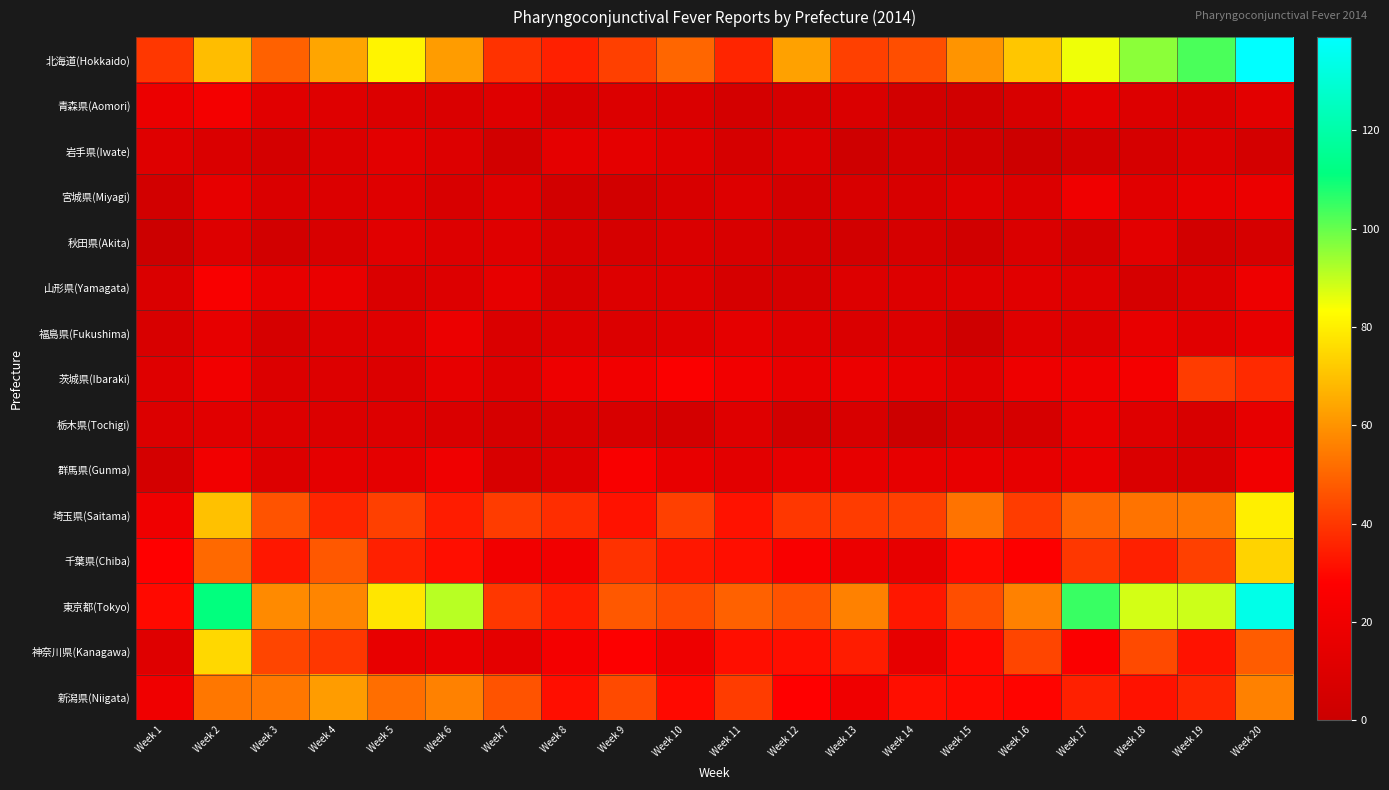

Reading left to right, list all the values displayed in this chart.

北海道(Hokkaido): Week 1=40	Week 2=69	Week 3=49	Week 4=64	Week 5=81	Week 6=62	Week 7=39	Week 8=35	Week 9=42	Week 10=50	Week 11=36	Week 12=63	Week 13=42	Week 14=45	Week 15=60	Week 16=71	Week 17=85	Week 18=96	Week 19=103	Week 20=139
青森県(Aomori): Week 1=18	Week 2=22	Week 3=12	Week 4=11	Week 5=9	Week 6=8	Week 7=11	Week 8=7	Week 9=9	Week 10=8	Week 11=5	Week 12=6	Week 13=8	Week 14=4	Week 15=3	Week 16=7	Week 17=13	Week 18=10	Week 19=8	Week 20=13
岩手県(Iwate): Week 1=11	Week 2=8	Week 3=5	Week 4=9	Week 5=13	Week 6=10	Week 7=4	Week 8=14	Week 9=14	Week 10=11	Week 11=6	Week 12=9	Week 13=2	Week 14=5	Week 15=3	Week 16=1	Week 17=4	Week 18=6	Week 19=9	Week 20=5
宮城県(Miyagi): Week 1=4	Week 2=15	Week 3=8	Week 4=9	Week 5=11	Week 6=7	Week 7=11	Week 8=4	Week 9=4	Week 10=7	Week 11=10	Week 12=5	Week 13=7	Week 14=7	Week 15=11	Week 16=9	Week 17=20	Week 18=12	Week 19=16	Week 20=18
秋田県(Akita): Week 1=0	Week 2=10	Week 3=4	Week 4=7	Week 5=12	Week 6=10	Week 7=11	Week 8=7	Week 9=6	Week 10=8	Week 11=7	Week 12=5	Week 13=4	Week 14=6	Week 15=3	Week 16=8	Week 17=5	Week 18=13	Week 19=4	Week 20=6
山形県(Yamagata): Week 1=8	Week 2=25	Week 3=16	Week 4=17	Week 5=8	Week 6=10	Week 7=15	Week 8=7	Week 9=10	Week 10=10	Week 11=6	Week 12=6	Week 13=10	Week 14=10	Week 15=11	Week 16=12	Week 17=11	Week 18=6	Week 19=9	Week 20=19
福島県(Fukushima): Week 1=7	Week 2=15	Week 3=6	Week 4=10	Week 5=11	Week 6=18	Week 7=8	Week 8=10	Week 9=9	Week 10=11	Week 11=14	Week 12=11	Week 13=8	Week 14=9	Week 15=2	Week 16=11	Week 17=10	Week 18=16	Week 19=12	Week 20=16
茨城県(Ibaraki): Week 1=11	Week 2=21	Week 3=9	Week 4=10	Week 5=9	Week 6=15	Week 7=11	Week 8=19	Week 9=21	Week 10=26	Week 11=21	Week 12=16	Week 13=18	Week 14=16	Week 15=12	Week 16=19	Week 17=20	Week 18=23	Week 19=41	Week 20=37
栃木県(Tochigi): Week 1=9	Week 2=12	Week 3=10	Week 4=9	Week 5=10	Week 6=8	Week 7=6	Week 8=7	Week 9=7	Week 10=5	Week 11=11	Week 12=4	Week 13=7	Week 14=1	Week 15=6	Week 16=6	Week 17=16	Week 18=11	Week 19=7	Week 20=15
群馬県(Gunma): Week 1=5	Week 2=21	Week 3=10	Week 4=14	Week 5=14	Week 6=20	Week 7=7	Week 8=10	Week 9=25	Week 10=16	Week 11=13	Week 12=15	Week 13=15	Week 14=15	Week 15=16	Week 16=15	Week 17=17	Week 18=8	Week 19=7	Week 20=21
埼玉県(Saitama): Week 1=20	Week 2=70	Week 3=46	Week 4=36	Week 5=42	Week 6=34	Week 7=41	Week 8=38	Week 9=32	Week 10=42	Week 11=32	Week 12=40	Week 13=41	Week 14=42	Week 15=53	Week 16=41	Week 17=50	Week 18=53	Week 19=54	Week 20=80
千葉県(Chiba): Week 1=28	Week 2=51	Week 3=33	Week 4=47	Week 5=35	Week 6=31	Week 7=21	Week 8=21	Week 9=39	Week 10=33	Week 11=31	Week 12=25	Week 13=18	Week 14=15	Week 15=30	Week 16=27	Week 17=40	Week 18=35	Week 19=42	Week 20=74
東京都(Tokyo): Week 1=30	Week 2=111	Week 3=58	Week 4=57	Week 5=78	Week 6=91	Week 7=40	Week 8=34	Week 9=47	Week 10=44	Week 11=49	Week 12=46	Week 13=56	Week 14=33	Week 15=45	Week 16=56	Week 17=105	Week 18=88	Week 19=89	Week 20=134
神奈川県(Kanagawa): Week 1=11	Week 2=75	Week 3=43	Week 4=40	Week 5=16	Week 6=17	Week 7=14	Week 8=22	Week 9=27	Week 10=19	Week 11=31	Week 12=31	Week 13=34	Week 14=15	Week 15=30	Week 16=43	Week 17=26	Week 18=44	Week 19=32	Week 20=48
新潟県(Niigata): Week 1=20	Week 2=54	Week 3=54	Week 4=62	Week 5=52	Week 6=56	Week 7=46	Week 8=31	Week 9=44	Week 10=30	Week 11=41	Week 12=28	Week 13=20	Week 14=31	Week 15=30	Week 16=29	Week 17=35	Week 18=32	Week 19=36	Week 20=56